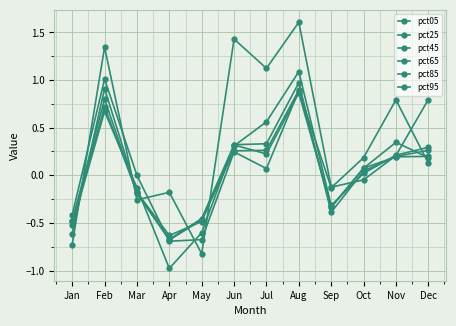

True or false: pct25 has a value of 0.2 at Jul.

False